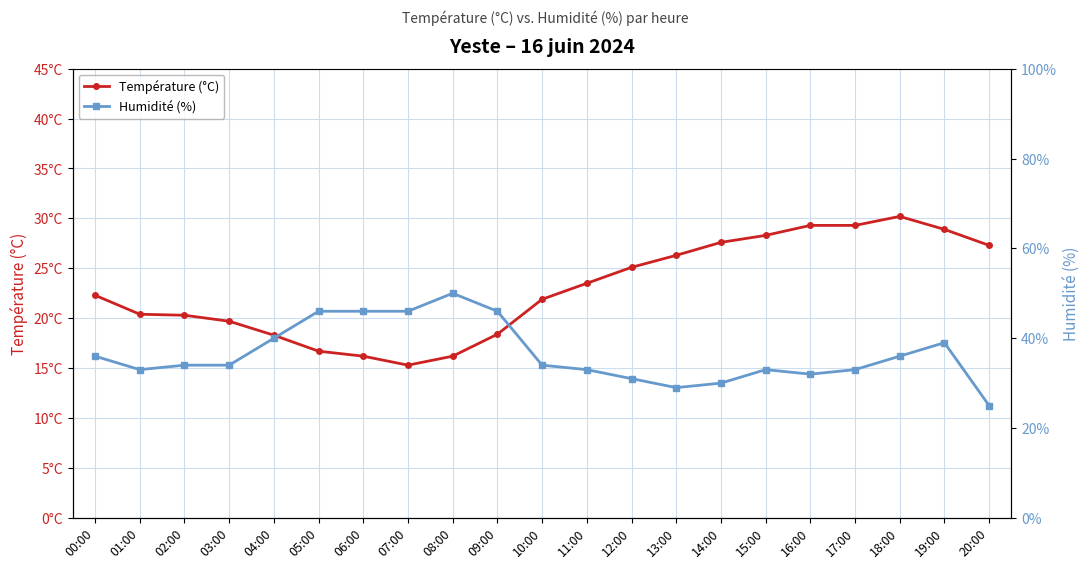

Reading right to left, transcribe all the data shown in this chart.

Température (°C): 20:00=27.3	19:00=28.9	18:00=30.2	17:00=29.3	16:00=29.3	15:00=28.3	14:00=27.6	13:00=26.3	12:00=25.1	11:00=23.5	10:00=21.9	09:00=18.4	08:00=16.2	07:00=15.3	06:00=16.2	05:00=16.7	04:00=18.3	03:00=19.7	02:00=20.3	01:00=20.4	00:00=22.3
Humidité (%): 20:00=25.0	19:00=39.0	18:00=36.0	17:00=33.0	16:00=32.0	15:00=33.0	14:00=30.0	13:00=29.0	12:00=31.0	11:00=33.0	10:00=34.0	09:00=46.0	08:00=50.0	07:00=46.0	06:00=46.0	05:00=46.0	04:00=40.0	03:00=34.0	02:00=34.0	01:00=33.0	00:00=36.0